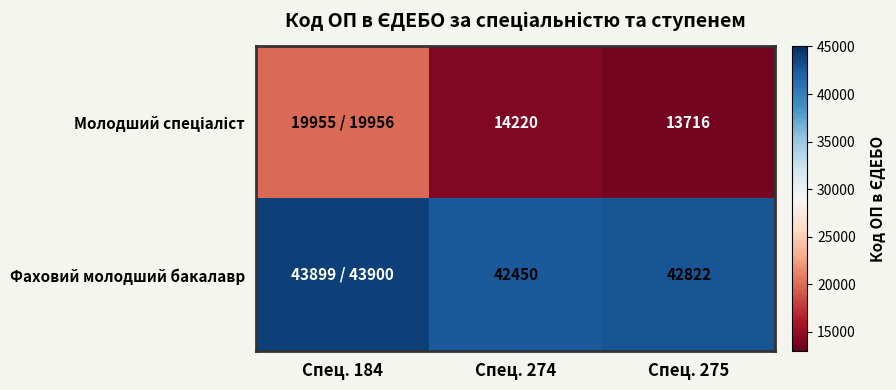

The value of Фаховий молодший бакалавр at Спец. 274 is 42450.0. True or false?

True